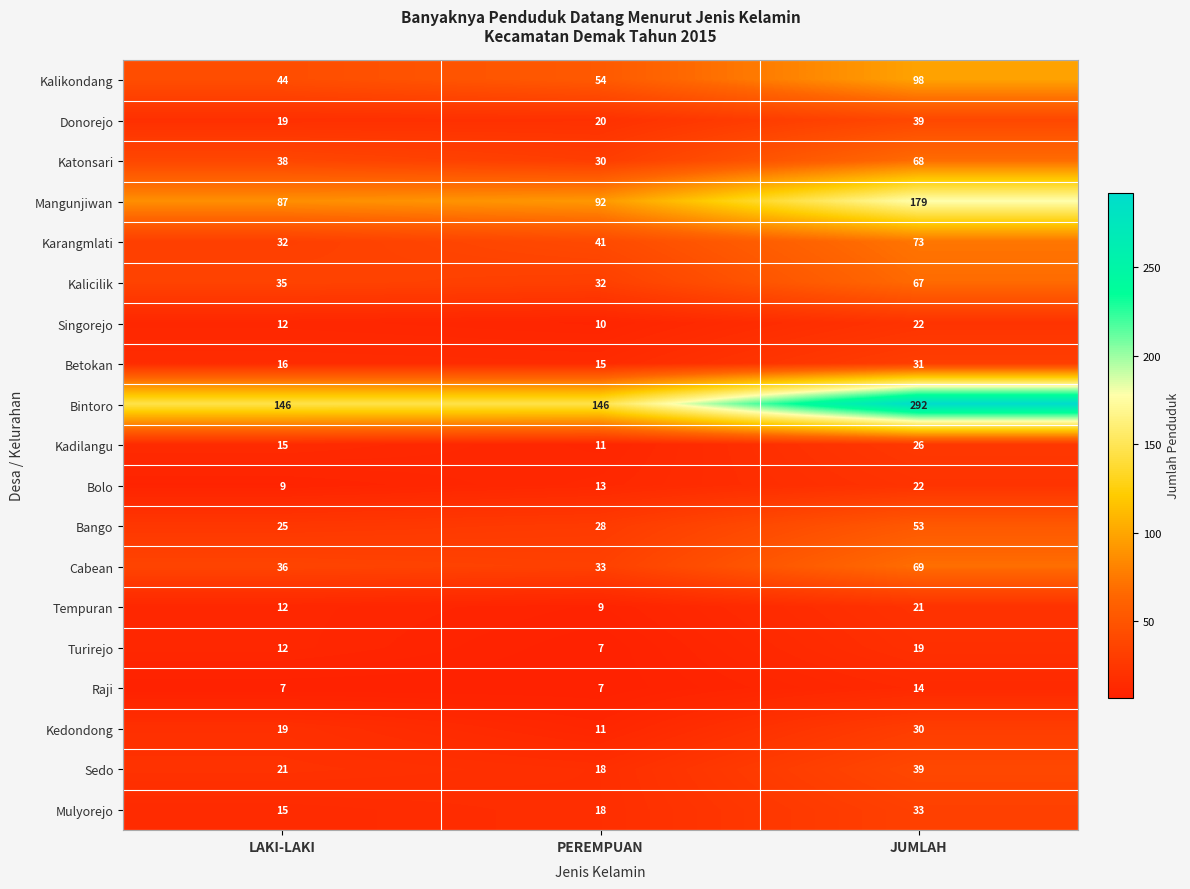

What is the approximate value of Sedo at LAKI-LAKI?

21